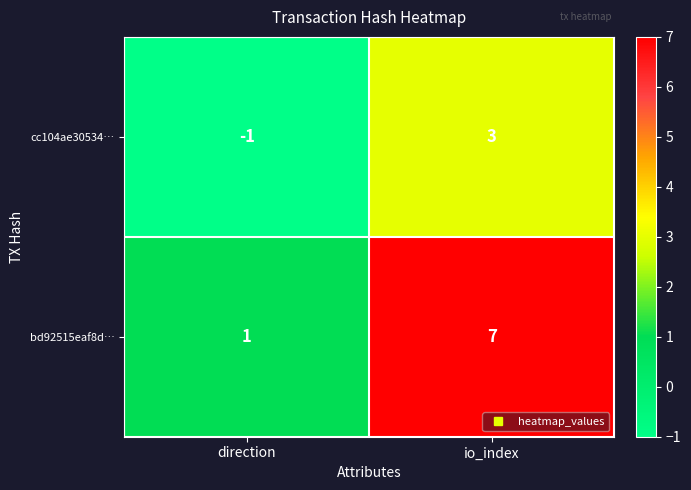

List the series in order of their peak value, highest first.

bd92515eaf8d…, cc104ae30534…